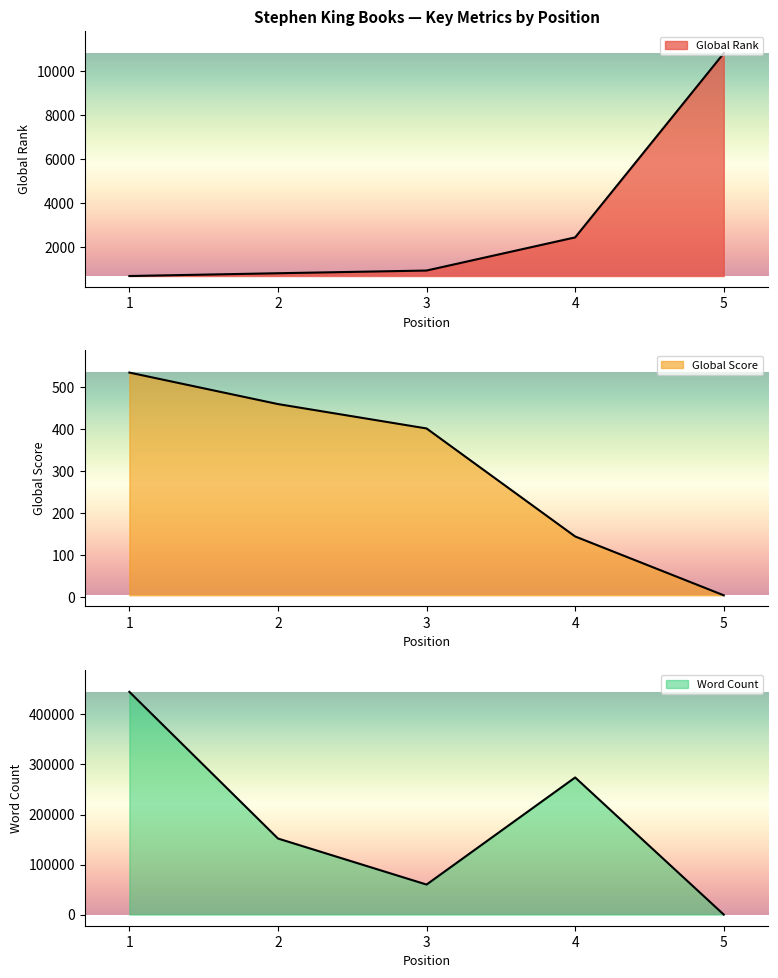

How many data points in Global Rank are above 929?

2